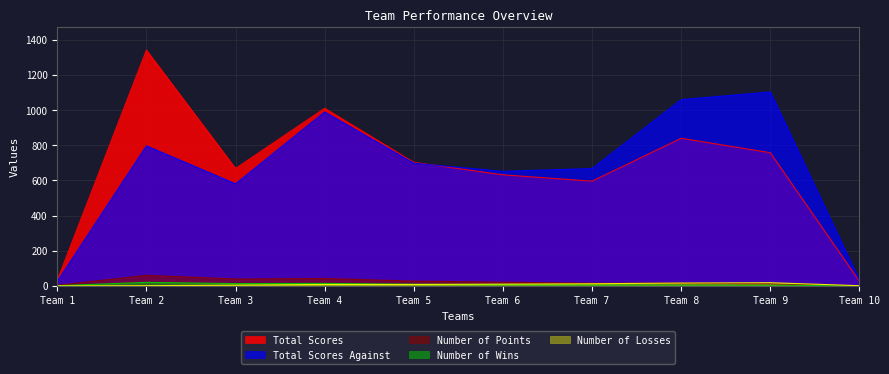

How many series are shown in this chart?

5